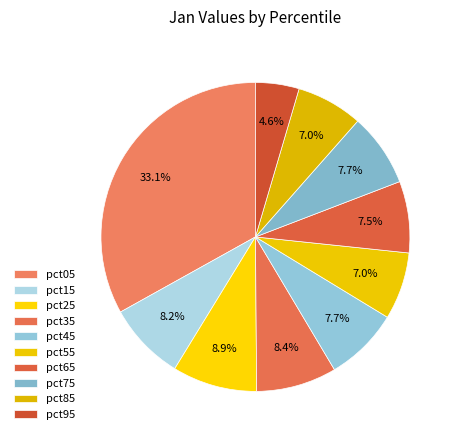

Does any single category account for the majority?

No